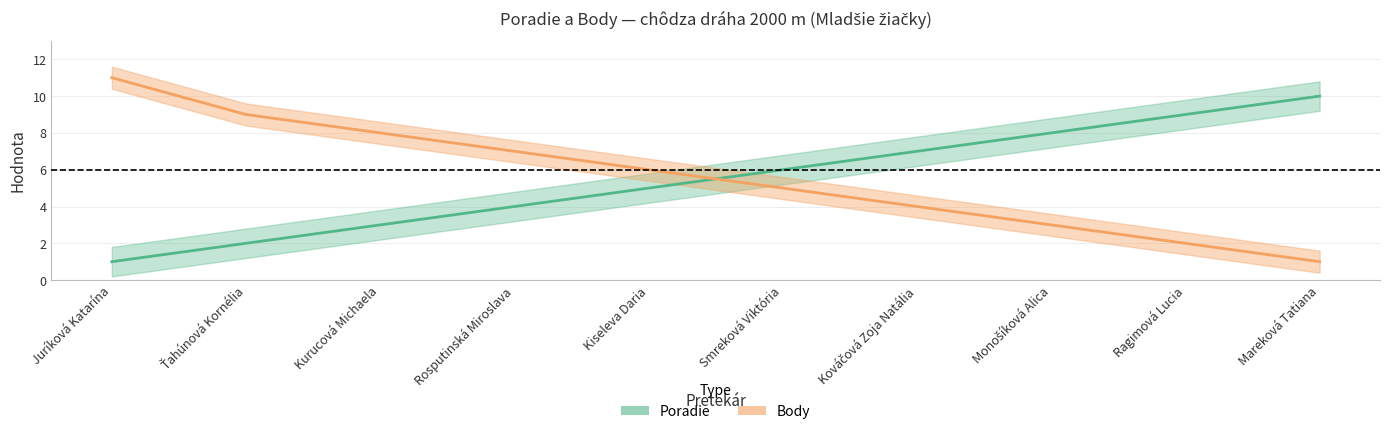

What is the average value of the Poradie series?

6